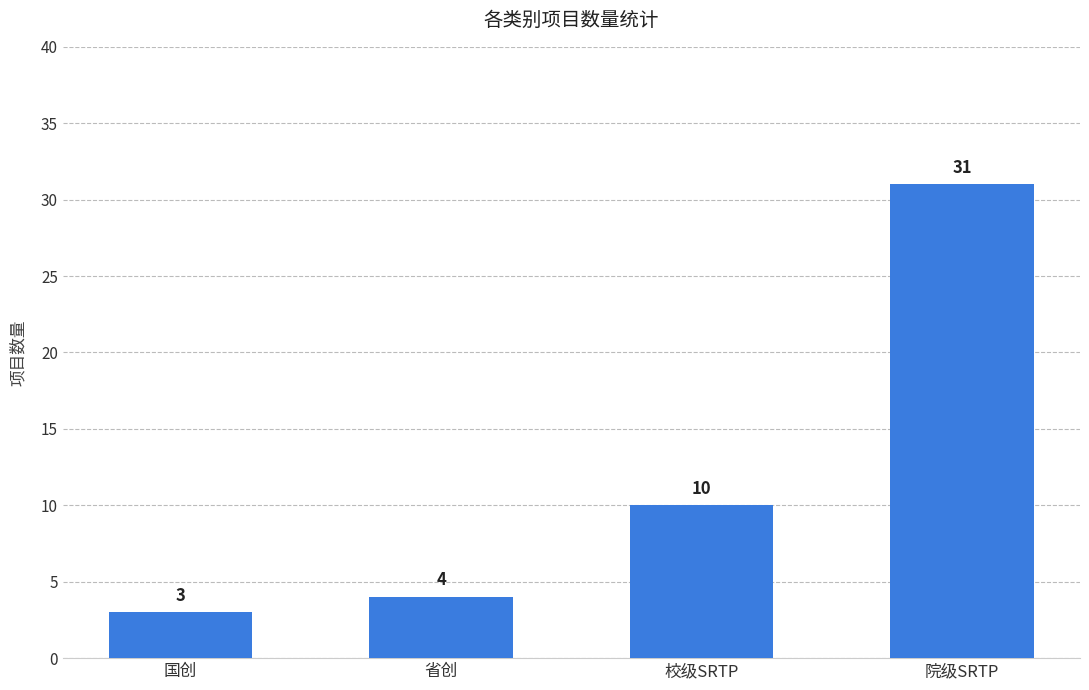

What is the maximum value shown in the chart?

31